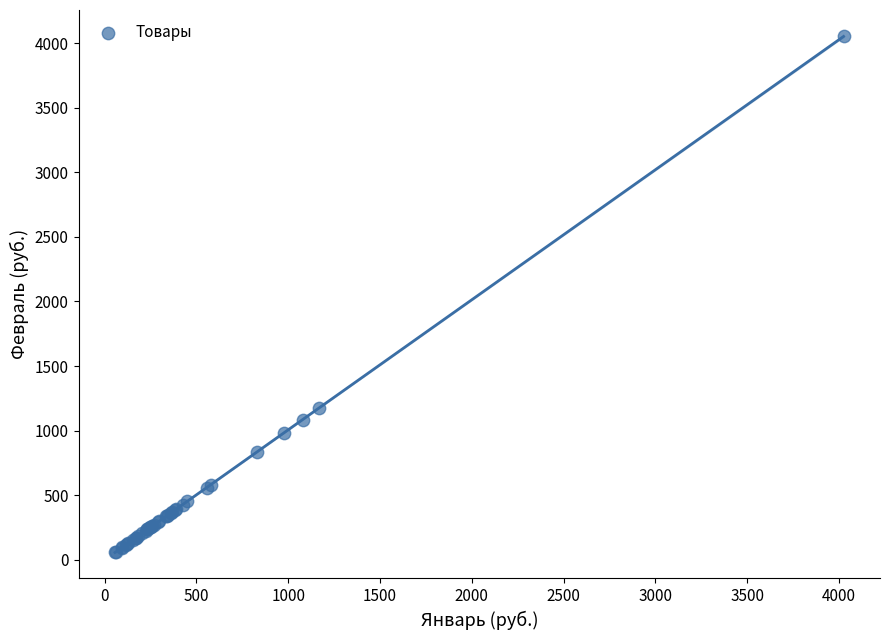

What Y value in the scatter plot is closest to 2058?

1174.2